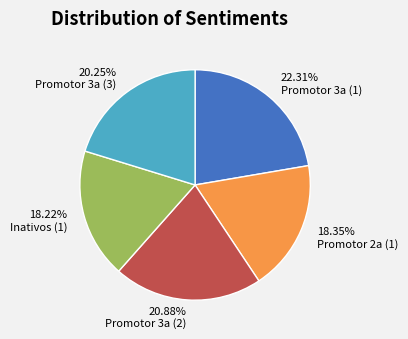

Does Promotor 3a (1) represent more than half of the total?

No